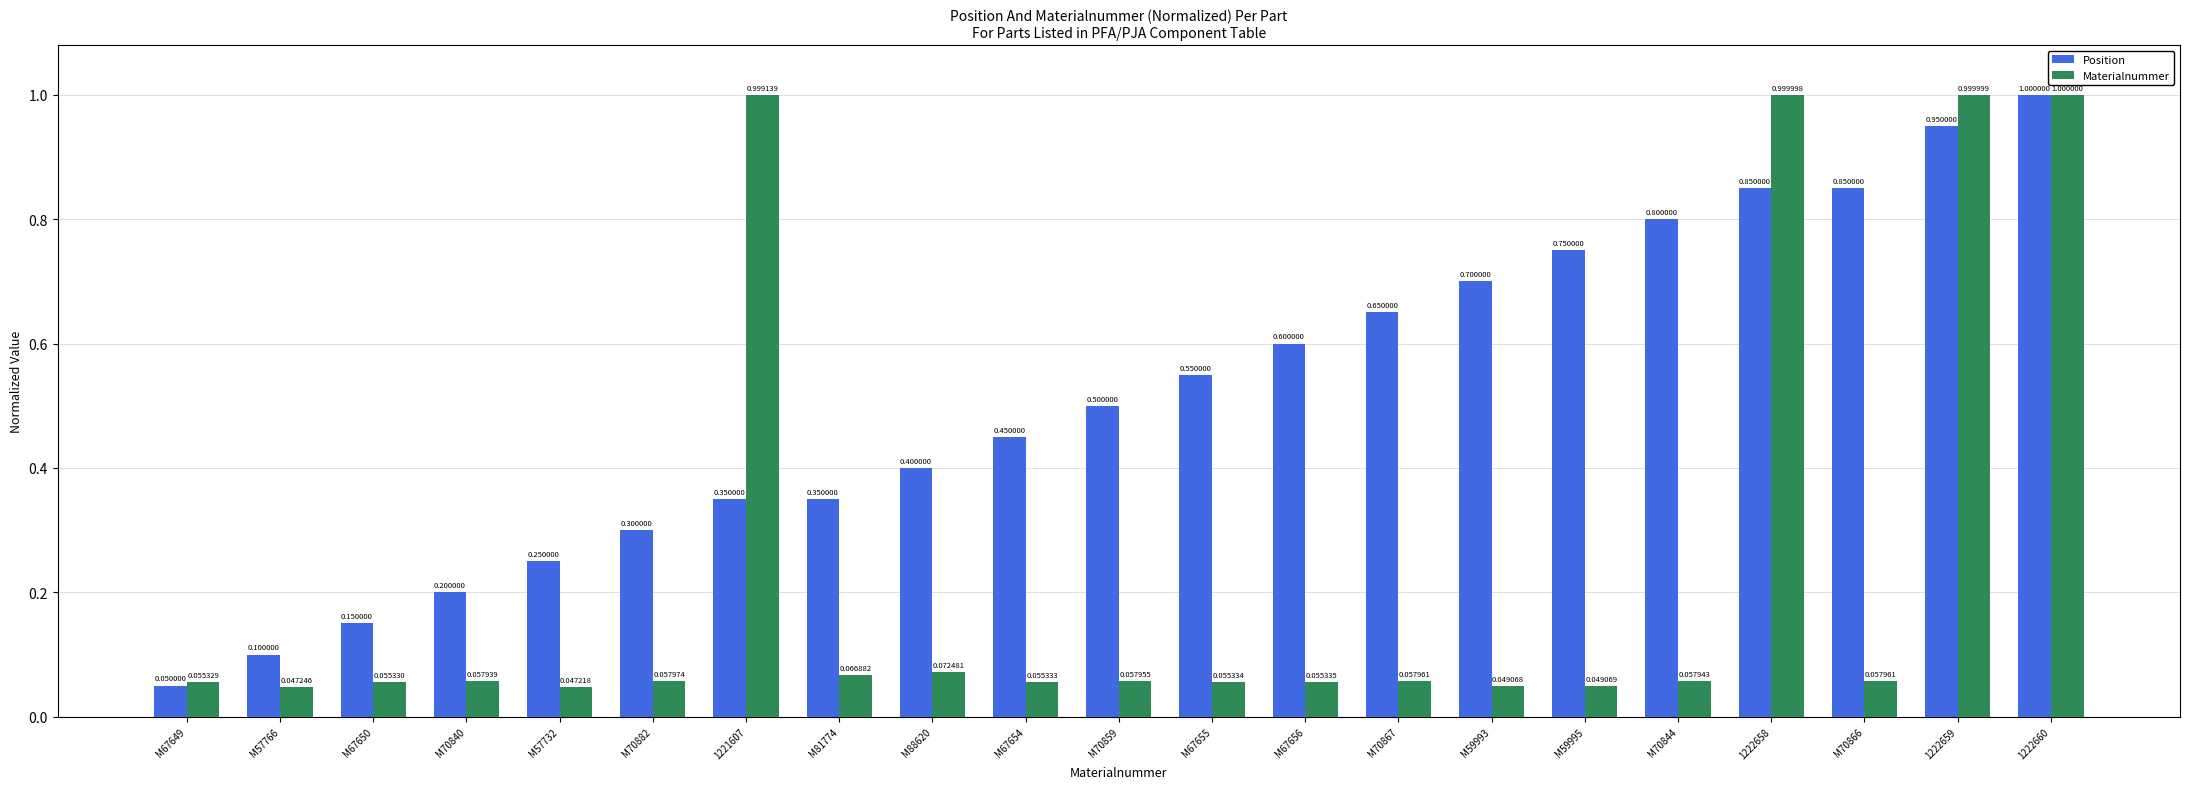

Which series changed the most between M67650 and M67654?

Position